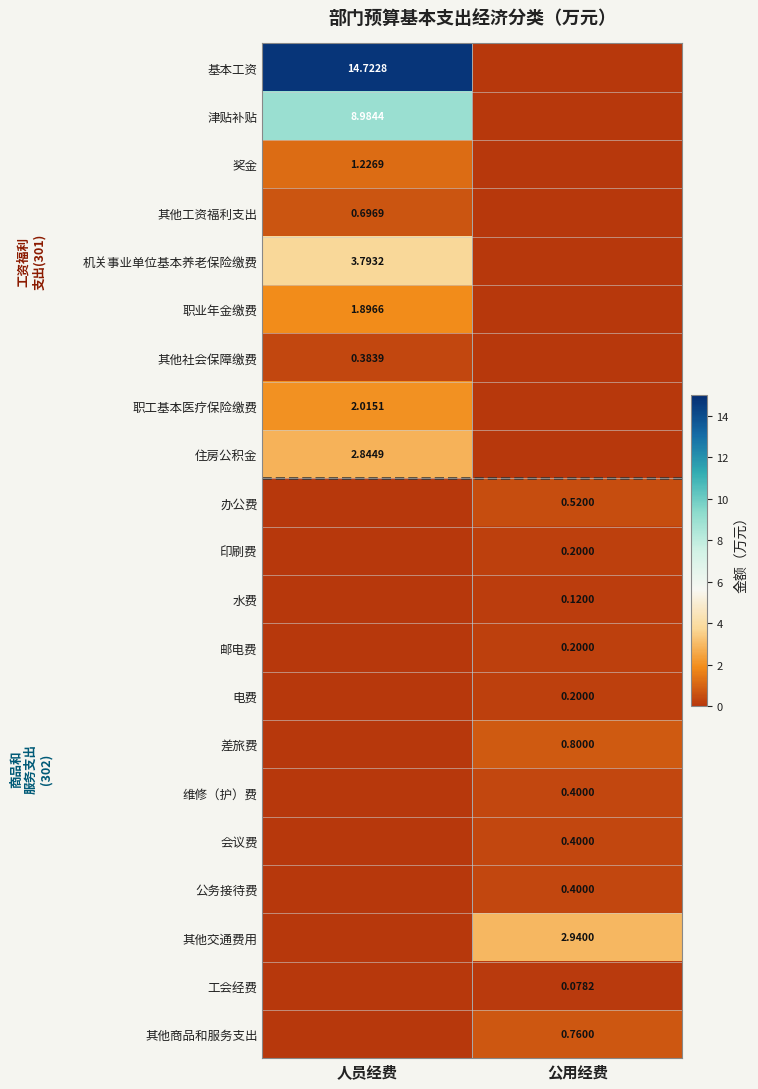

At which label does 印刷费 reach its peak?

公用经费